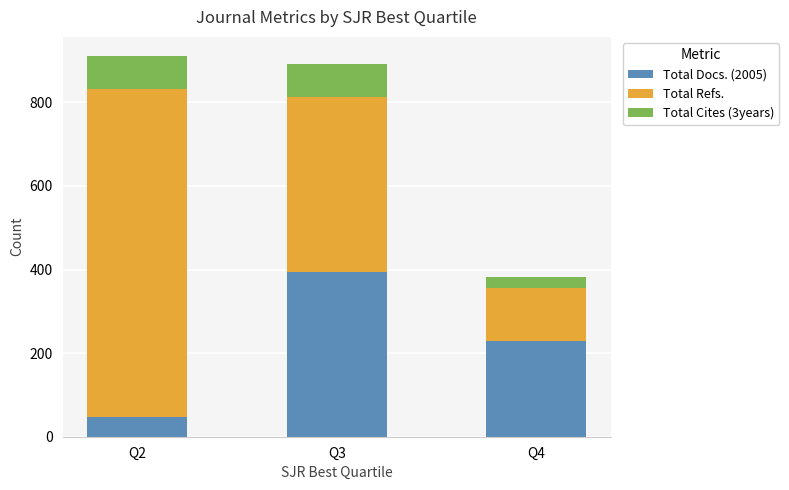

Are the bars grouped side by side (vs. stacked)?

No